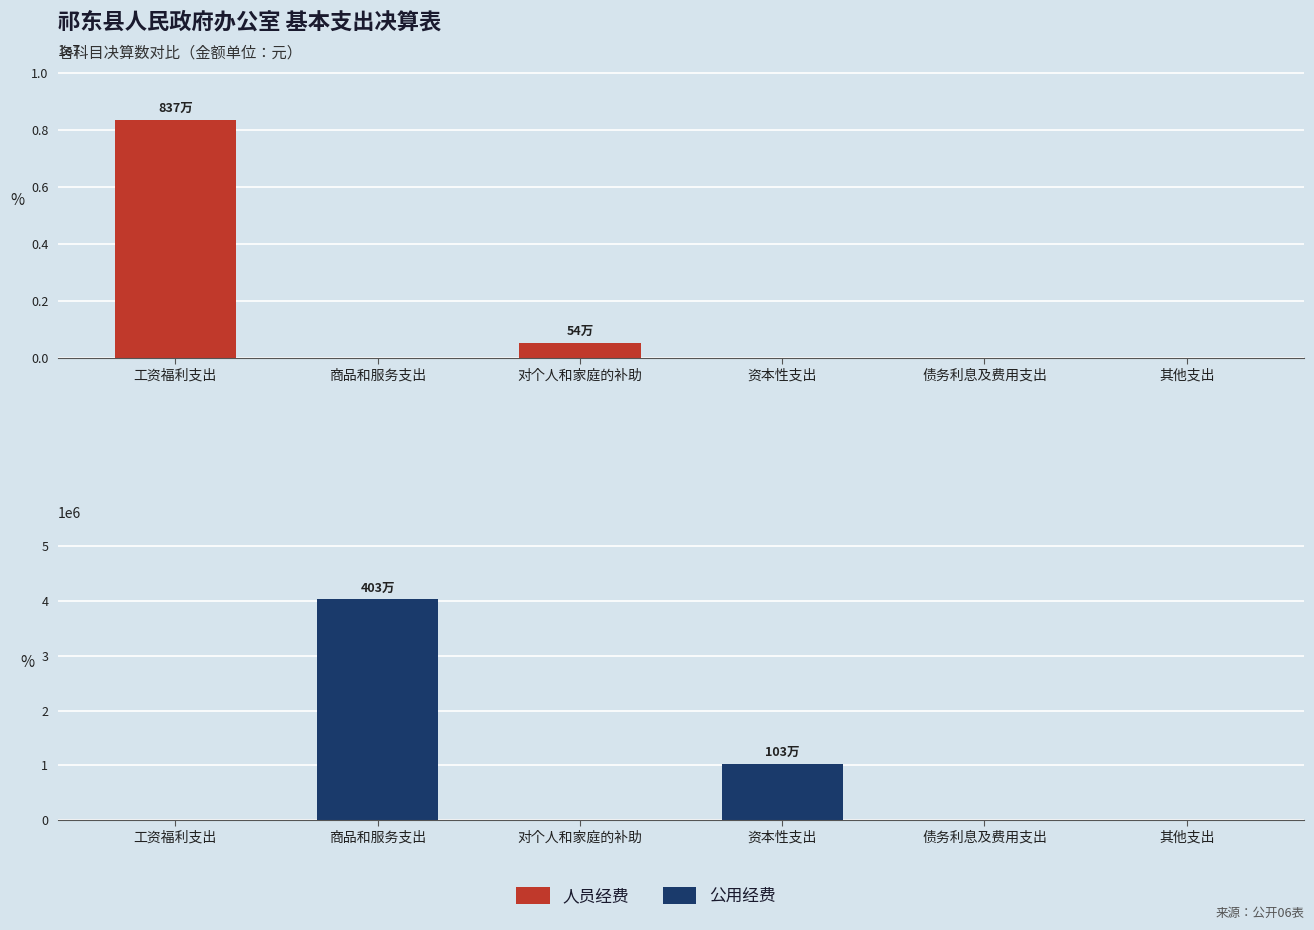

What is the sum of all 公用经费 values?

5060975.9